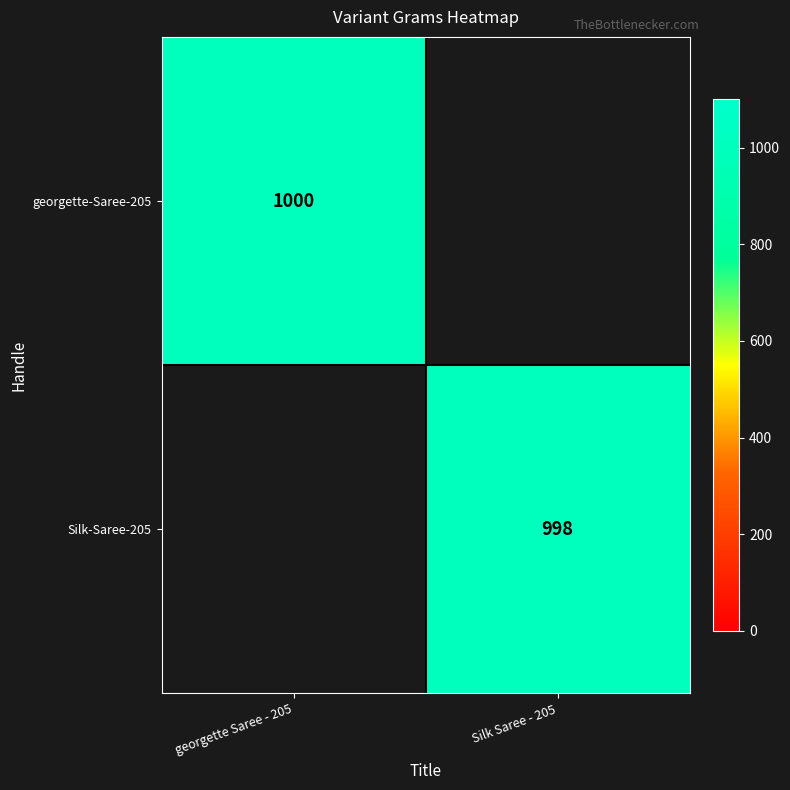

Count the number of categories in the chart.

2